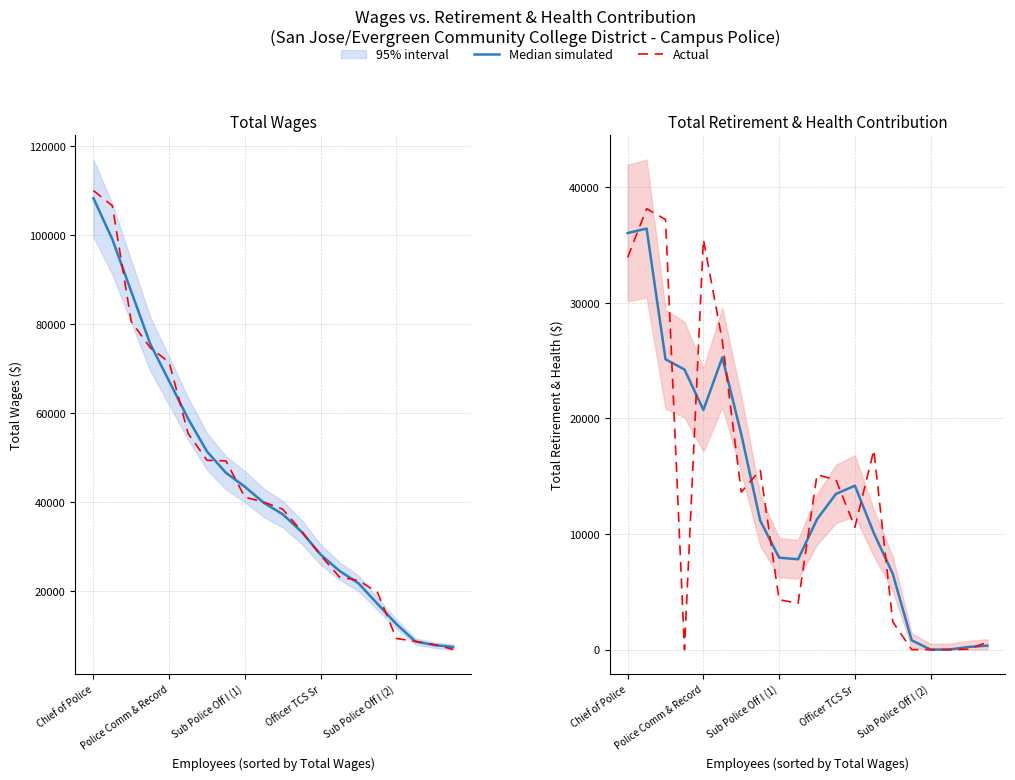

What are all the series names shown in the legend?

Median simulated, Actual